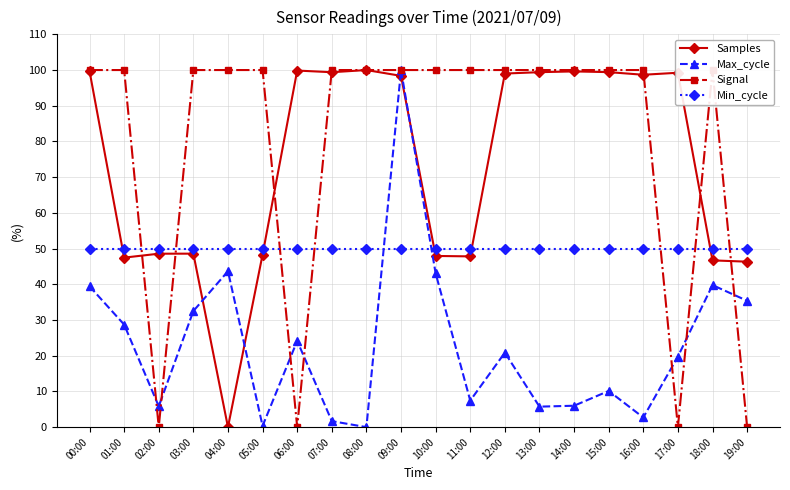

Which series has the widest spread of values?

Samples